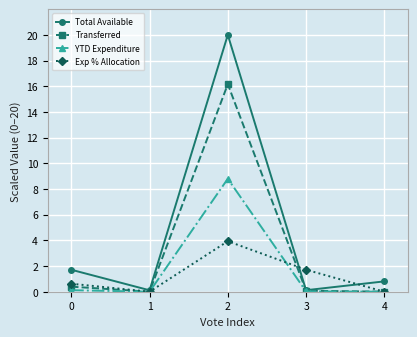

Is the value of YTD Expenditure at 2 greater than the value of Exp % Allocation at 4?

Yes